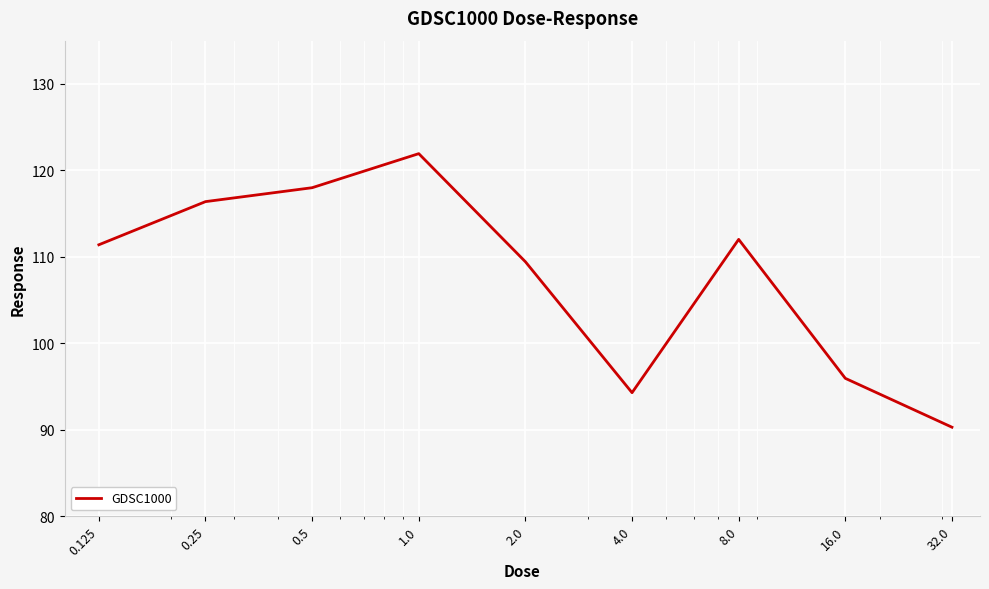

What is the smallest value displayed?

90.3